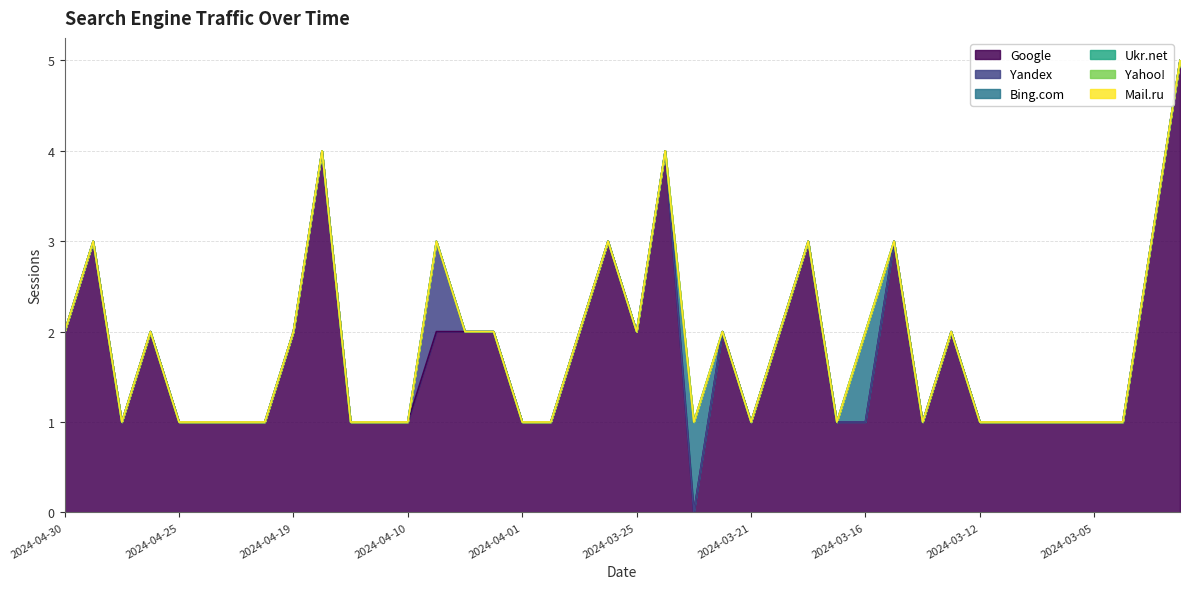

Between 2024-04-22 and 2024-03-10, which series saw the biggest shift?

Google